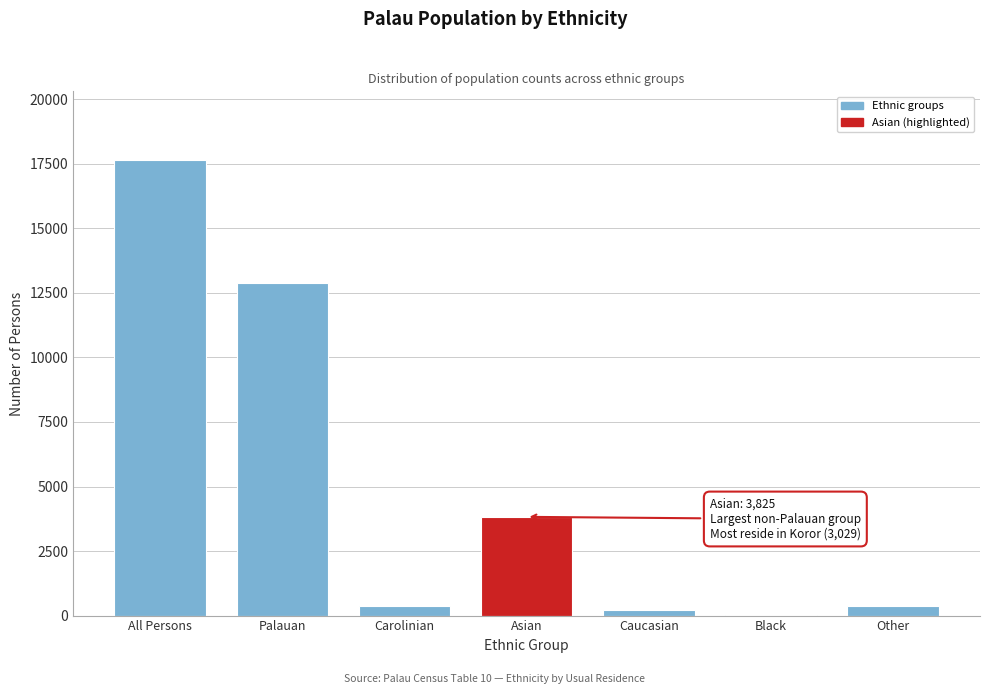

What value does the data have at Asian?

3825